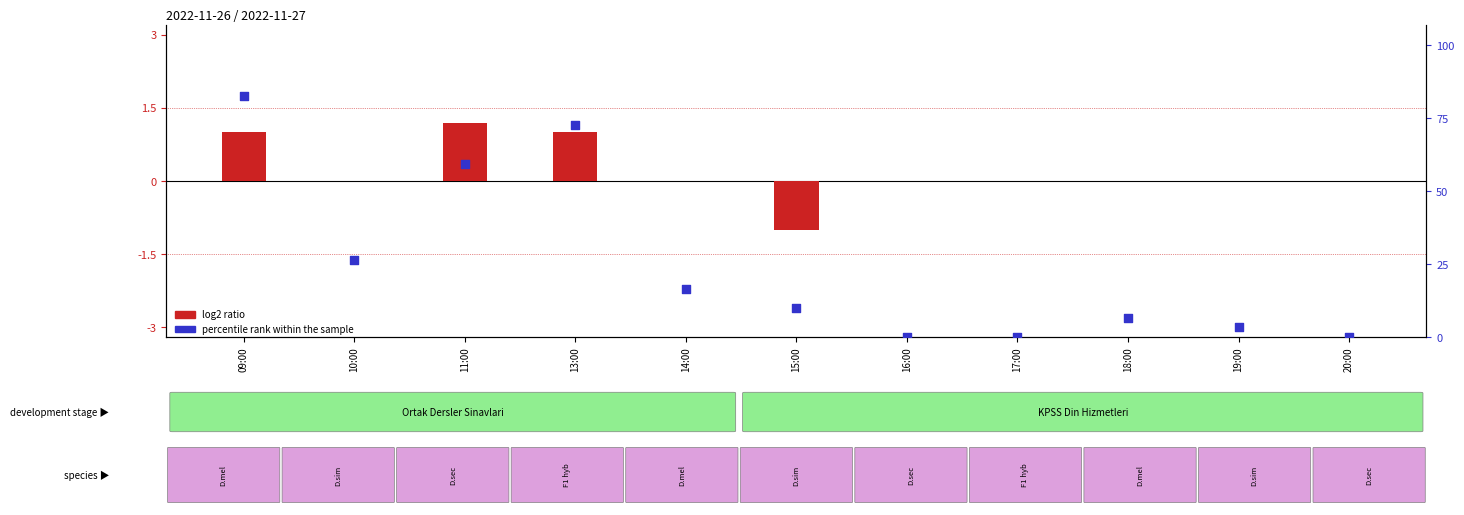

Which series has the largest total across all categories?

percentile rank within the sample